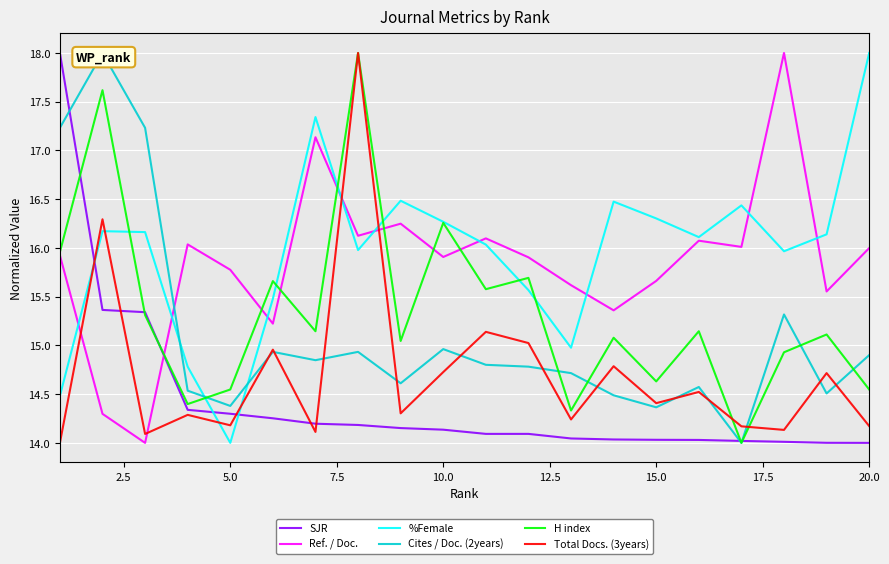

What is the lowest value of the Cites / Doc. (2years) series?

14.0